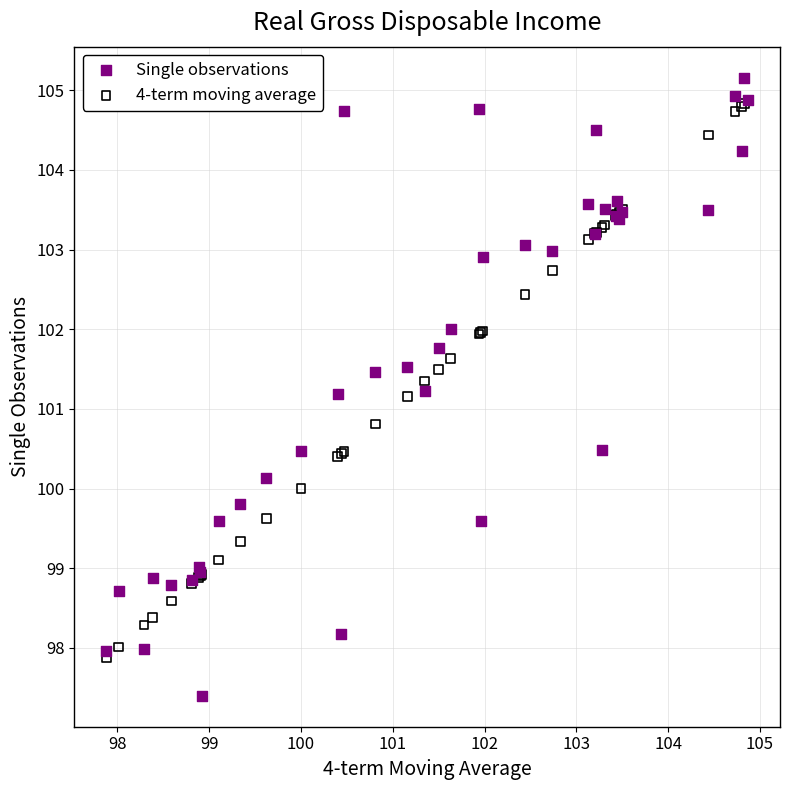

Which series has the largest Y range (max minus min)?

Single observations